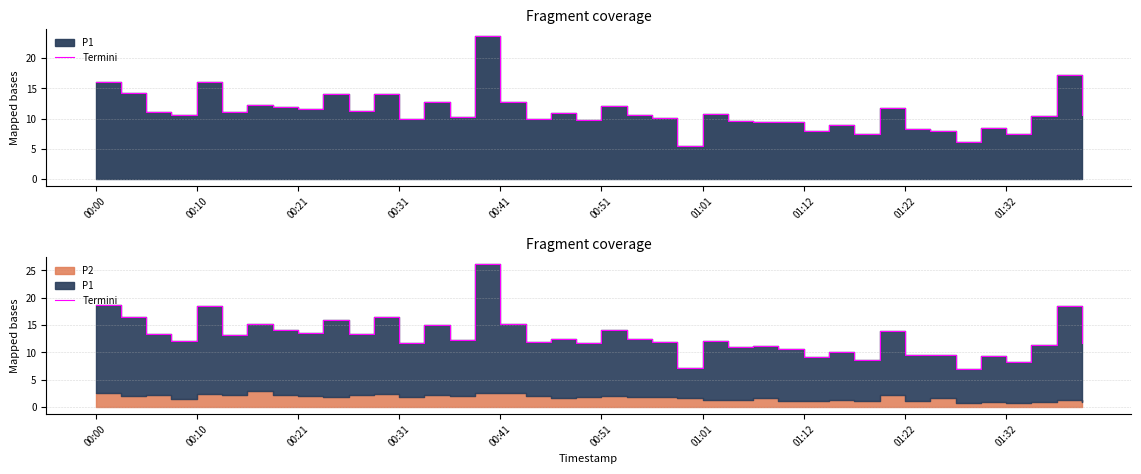

The value at 11 is 23.5. True or false?

False